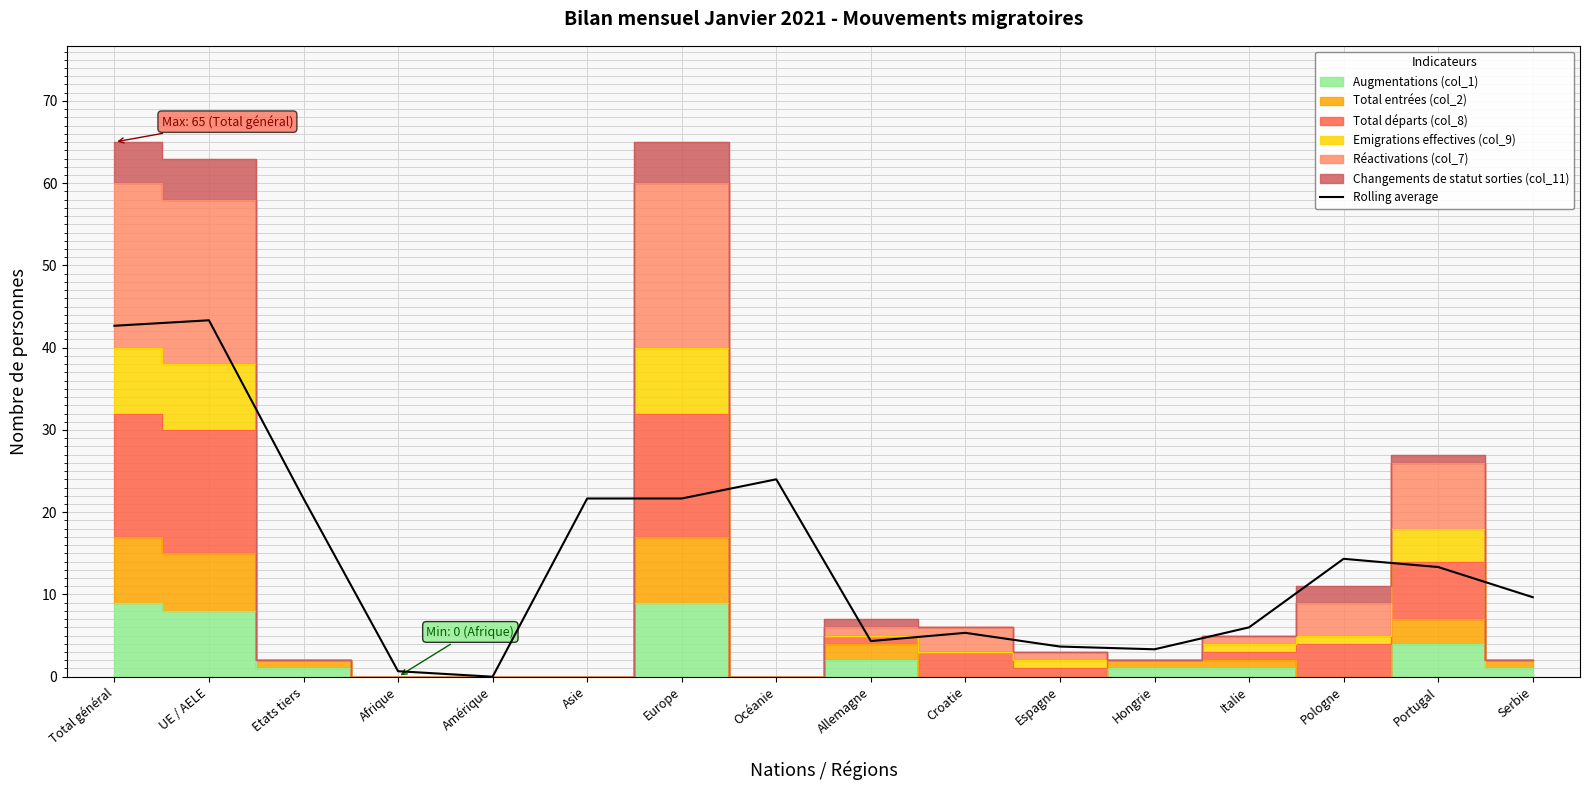

True or false: the data shows 14.3 at Pologne.

True